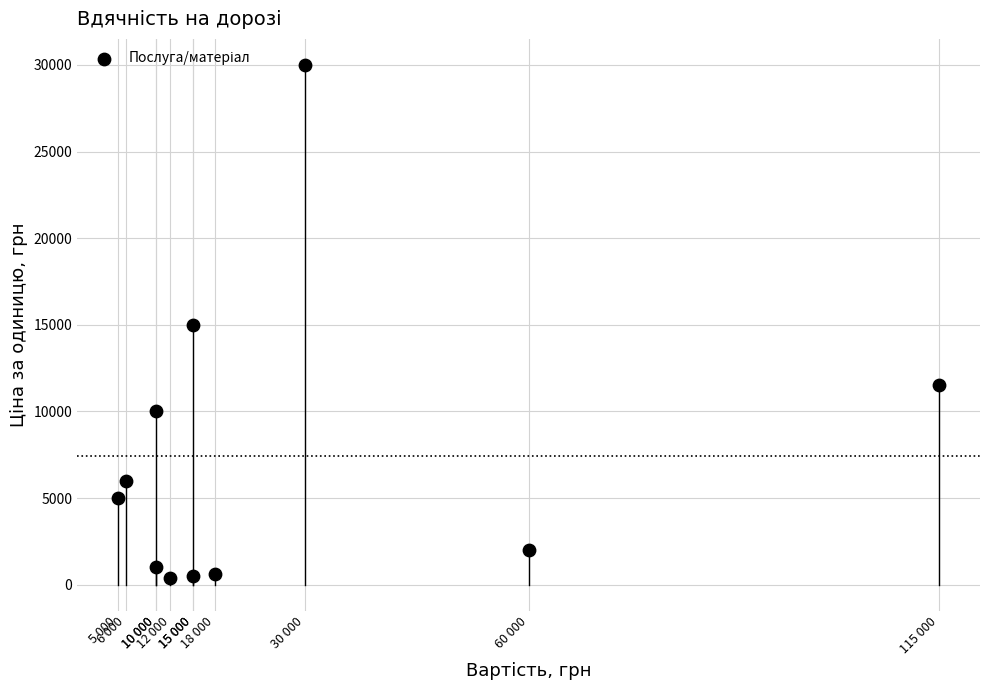

What is the range of Y values (max minus min)?

29600